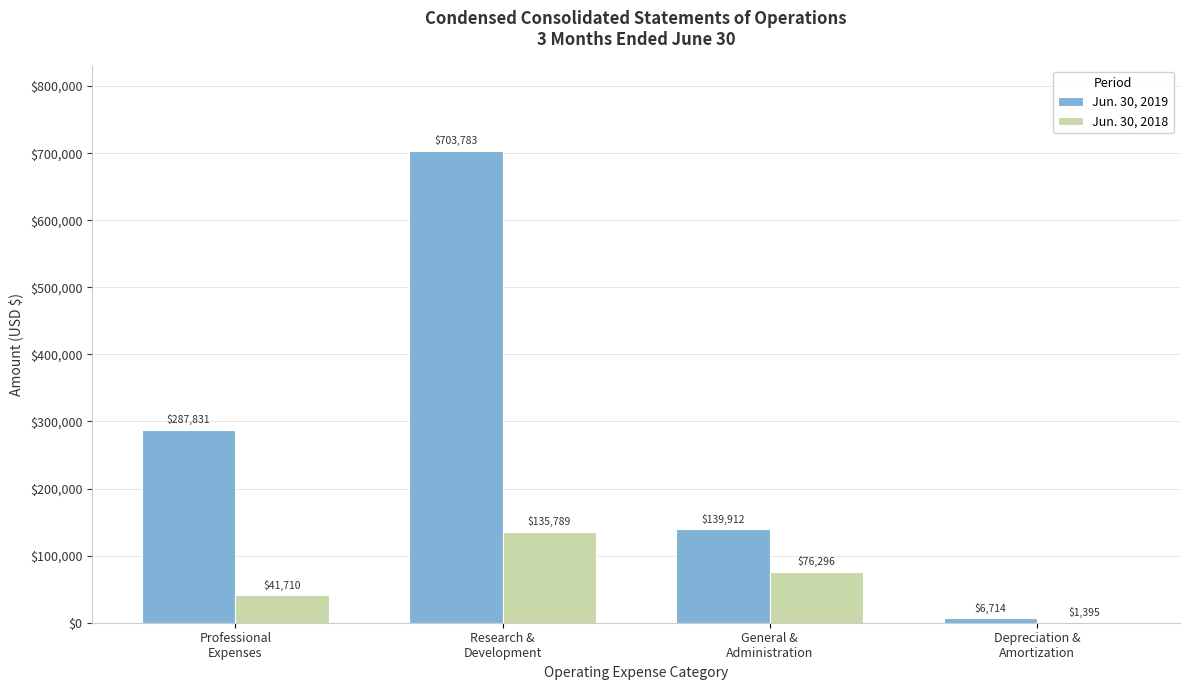

What is the sum of all Jun. 30, 2018 values?

255190